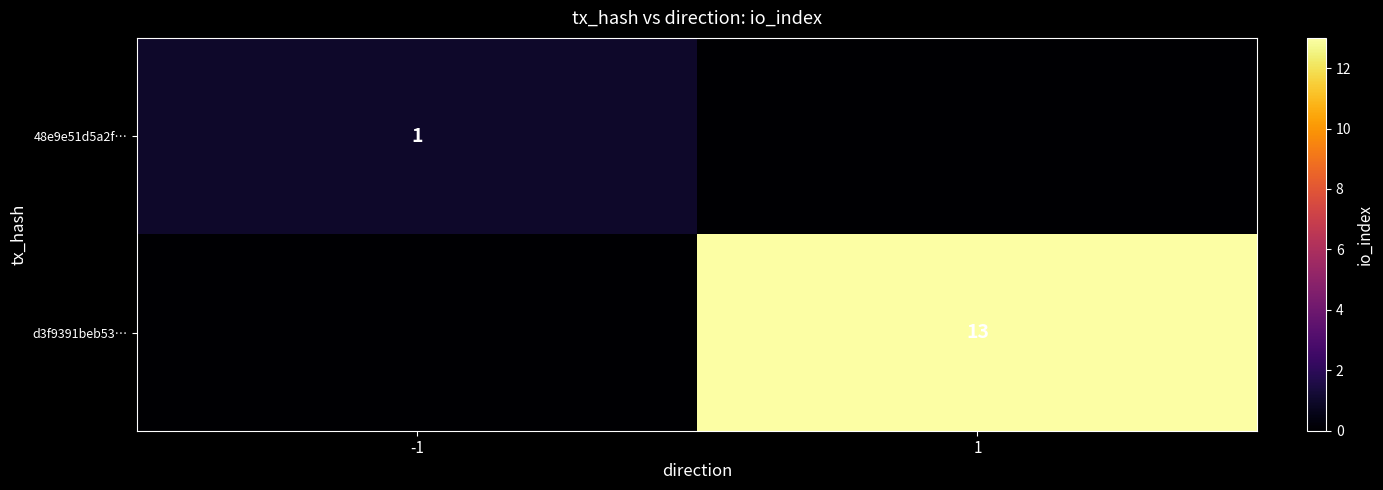

Is it true that d3f9391beb53… equals 13 at 1?

True